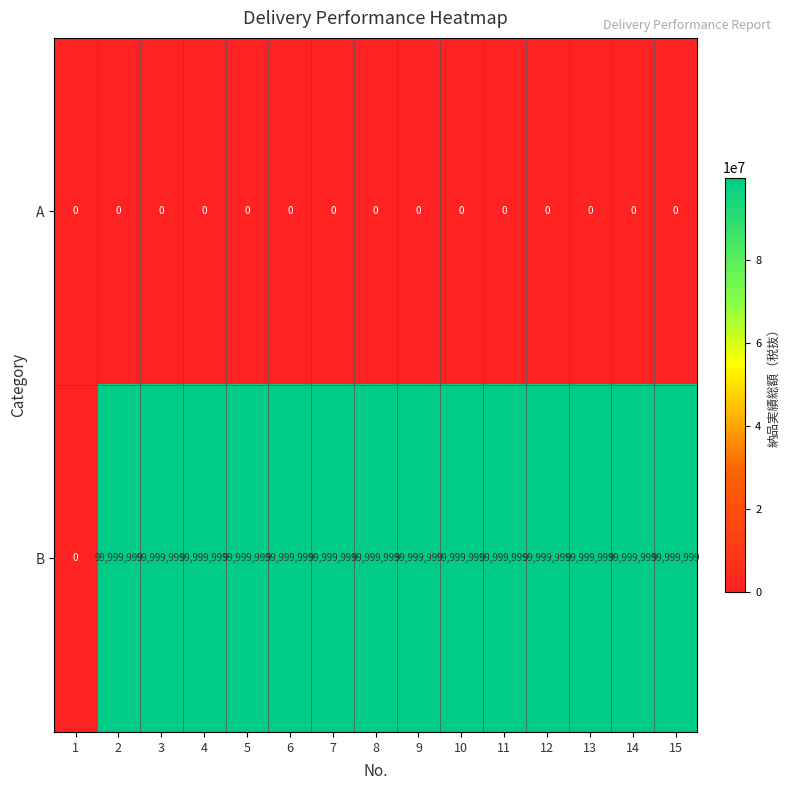

At how many categories does at least one series exceed 40840856?

14